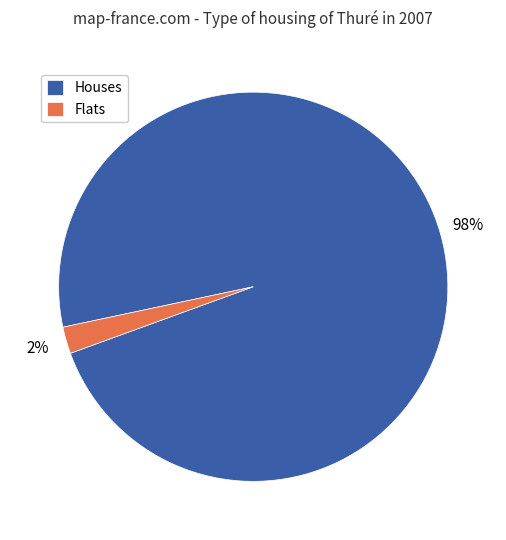

Does Houses account for over 50% of the chart?

Yes